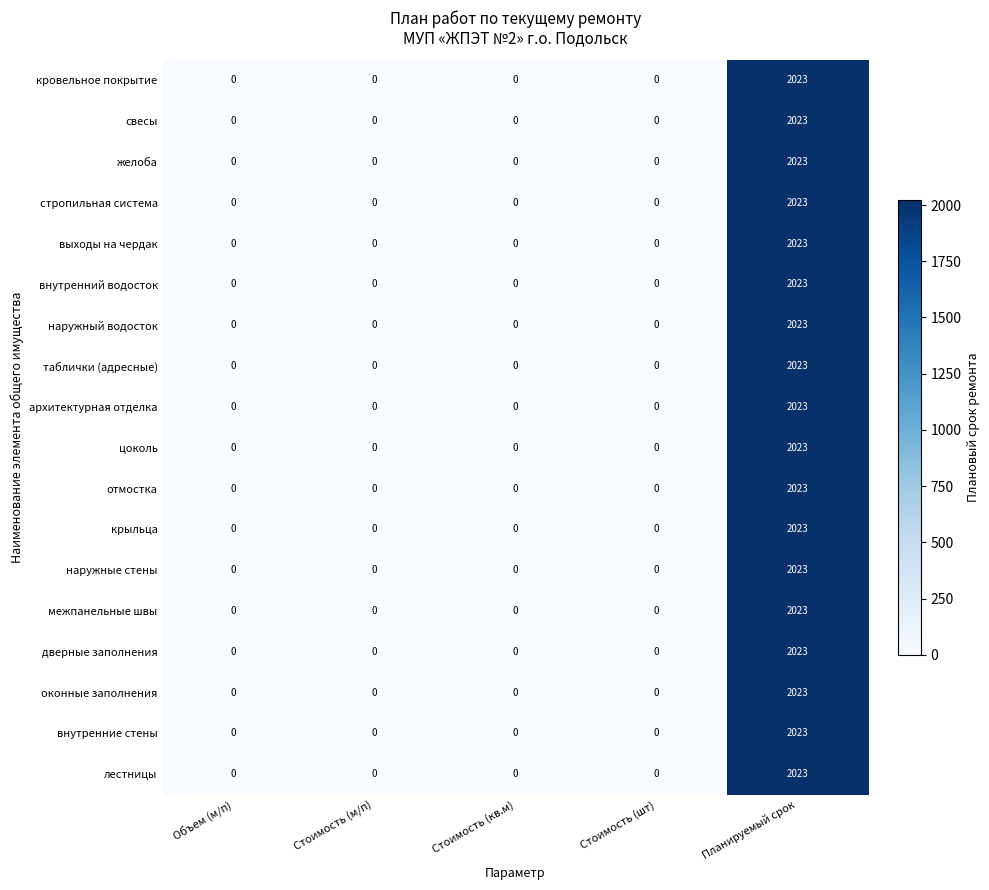

Is the value of наружный водосток at Планируемый срок greater than the value of внутренние стены at Стоимость (м/п)?

Yes